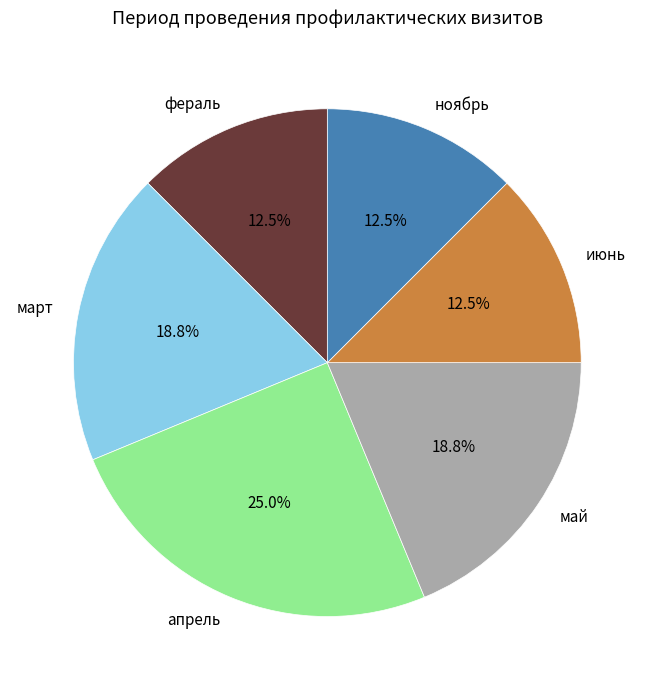

What is the ratio of the value at фераль to the value at апрель?

0.5